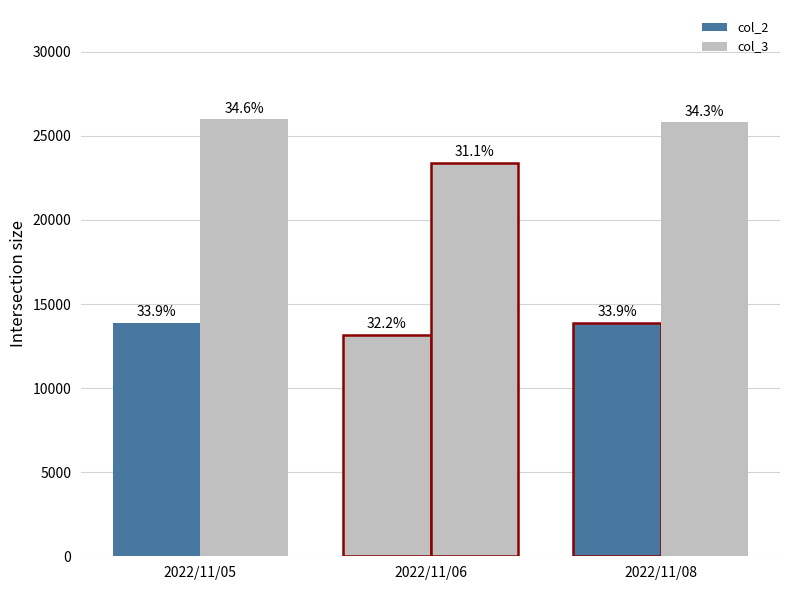

Are the bars horizontal?

No